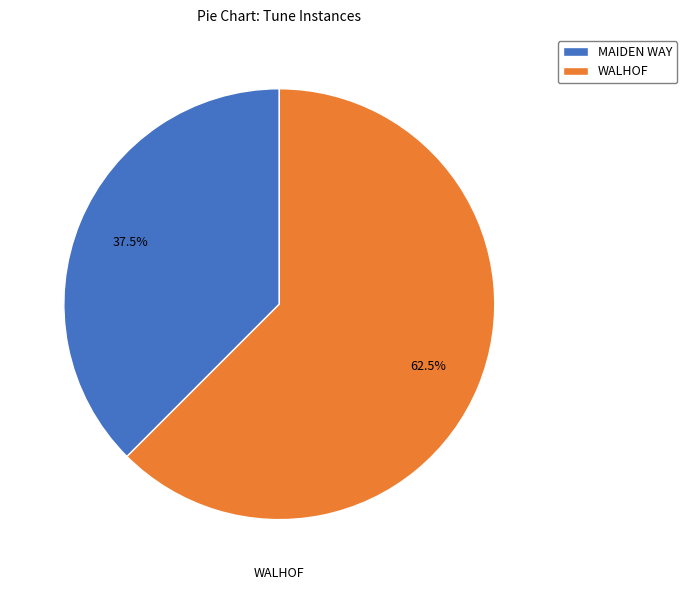

How many segments does this pie chart have?

2